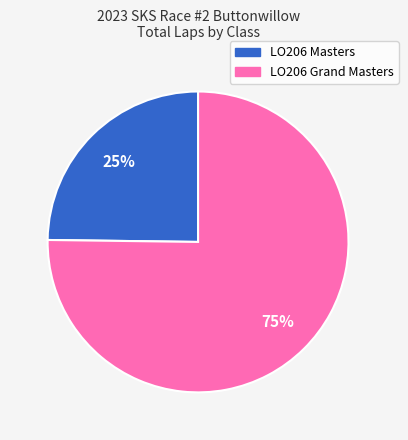

To the nearest percent, what percentage of the pie is LO206 Grand Masters?

75%